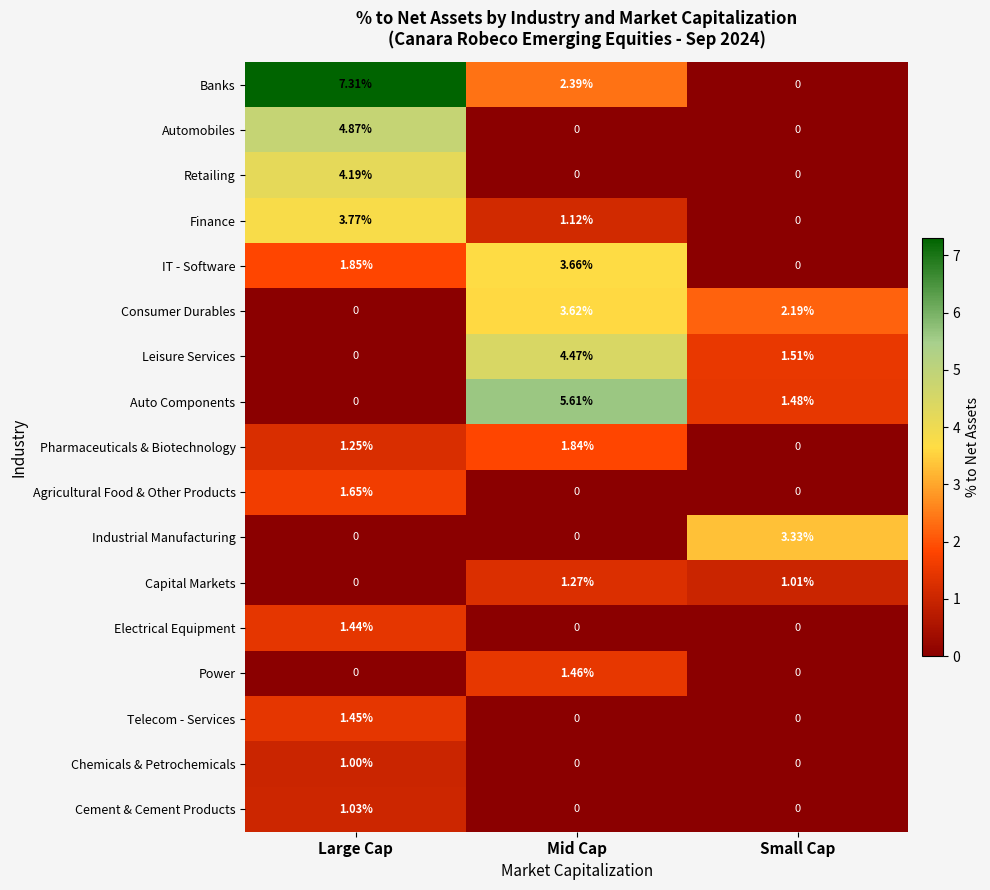

Where does the IT - Software series first go above 1?

Large Cap